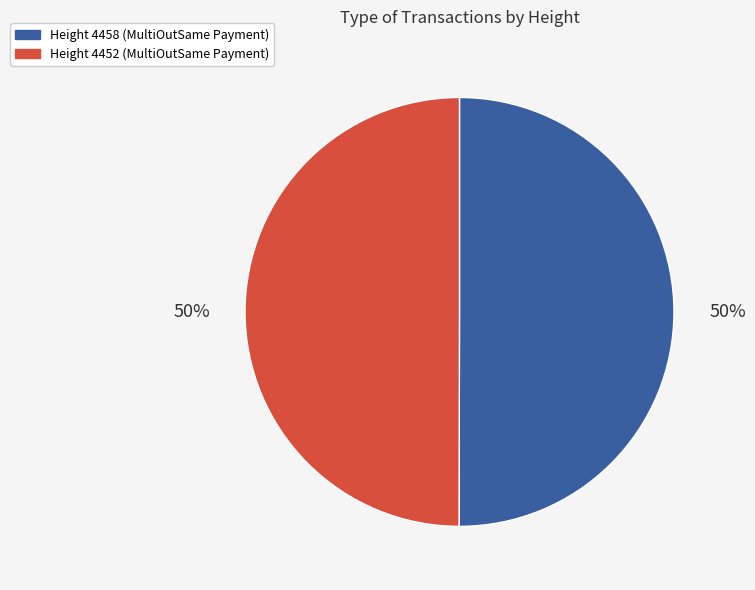

Is the sum of Height 4452 (MultiOutSame Payment) and Height 4458 (MultiOutSame Payment) greater than half?

Yes